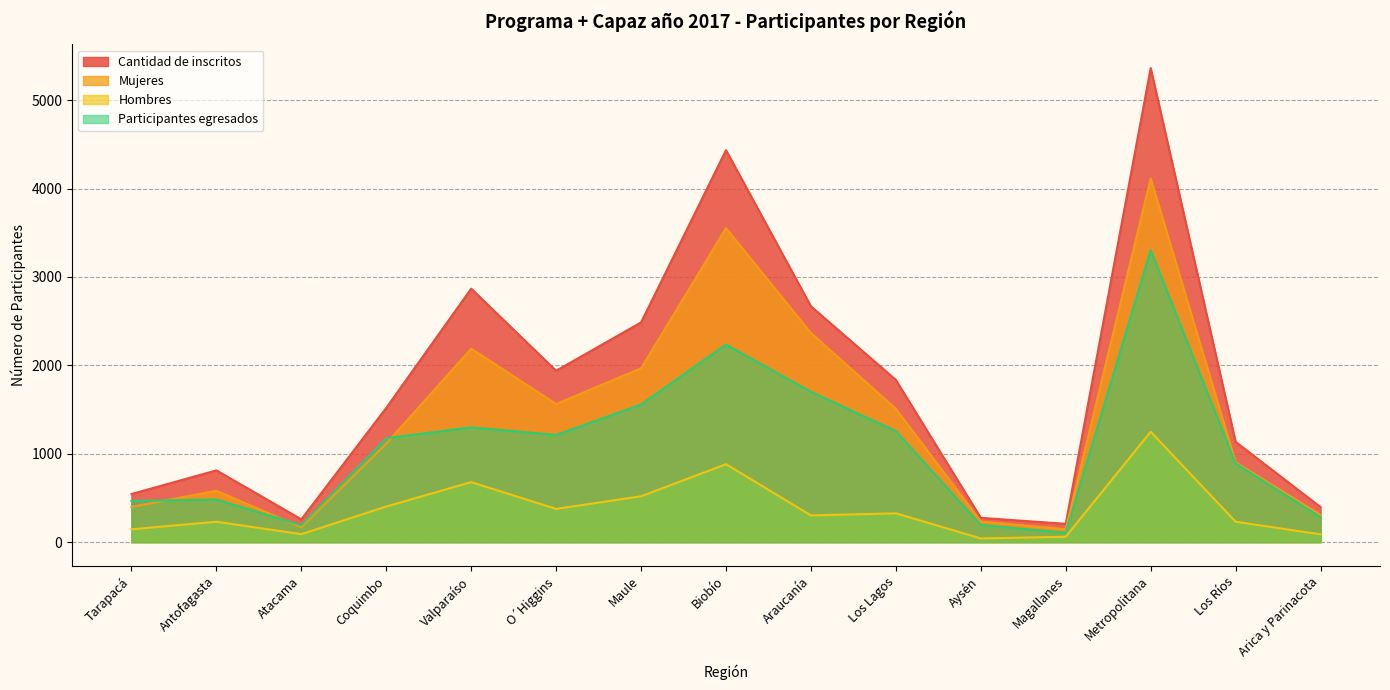

Reading left to right, extract all data points from this chart.

Cantidad de inscritos: Tarapacá=544	Antofagasta=812	Atacama=258	Coquimbo=1519	Valparaíso=2868	O´Higgins=1939	Maule=2486	Biobío=4435	Araucanía=2668	Los Lagos=1835	Aysén=275	Magallanes=207	Metropolitana=5364	Los Ríos=1135	Arica y Parinacota=396
Mujeres: Tarapacá=399	Antofagasta=581	Atacama=168	Coquimbo=1116	Valparaíso=2189	O´Higgins=1563	Maule=1967	Biobío=3553	Araucanía=2366	Los Lagos=1509	Aysén=233	Magallanes=146	Metropolitana=4115	Los Ríos=904	Arica y Parinacota=308
Hombres: Tarapacá=145	Antofagasta=231	Atacama=90	Coquimbo=403	Valparaíso=679	O´Higgins=376	Maule=519	Biobío=882	Araucanía=302	Los Lagos=326	Aysén=42	Magallanes=61	Metropolitana=1249	Los Ríos=231	Arica y Parinacota=88
Participantes egresados: Tarapacá=466	Antofagasta=482	Atacama=192	Coquimbo=1176	Valparaíso=1299	O´Higgins=1213	Maule=1557	Biobío=2236	Araucanía=1701	Los Lagos=1257	Aysén=194	Magallanes=106	Metropolitana=3304	Los Ríos=890	Arica y Parinacota=283